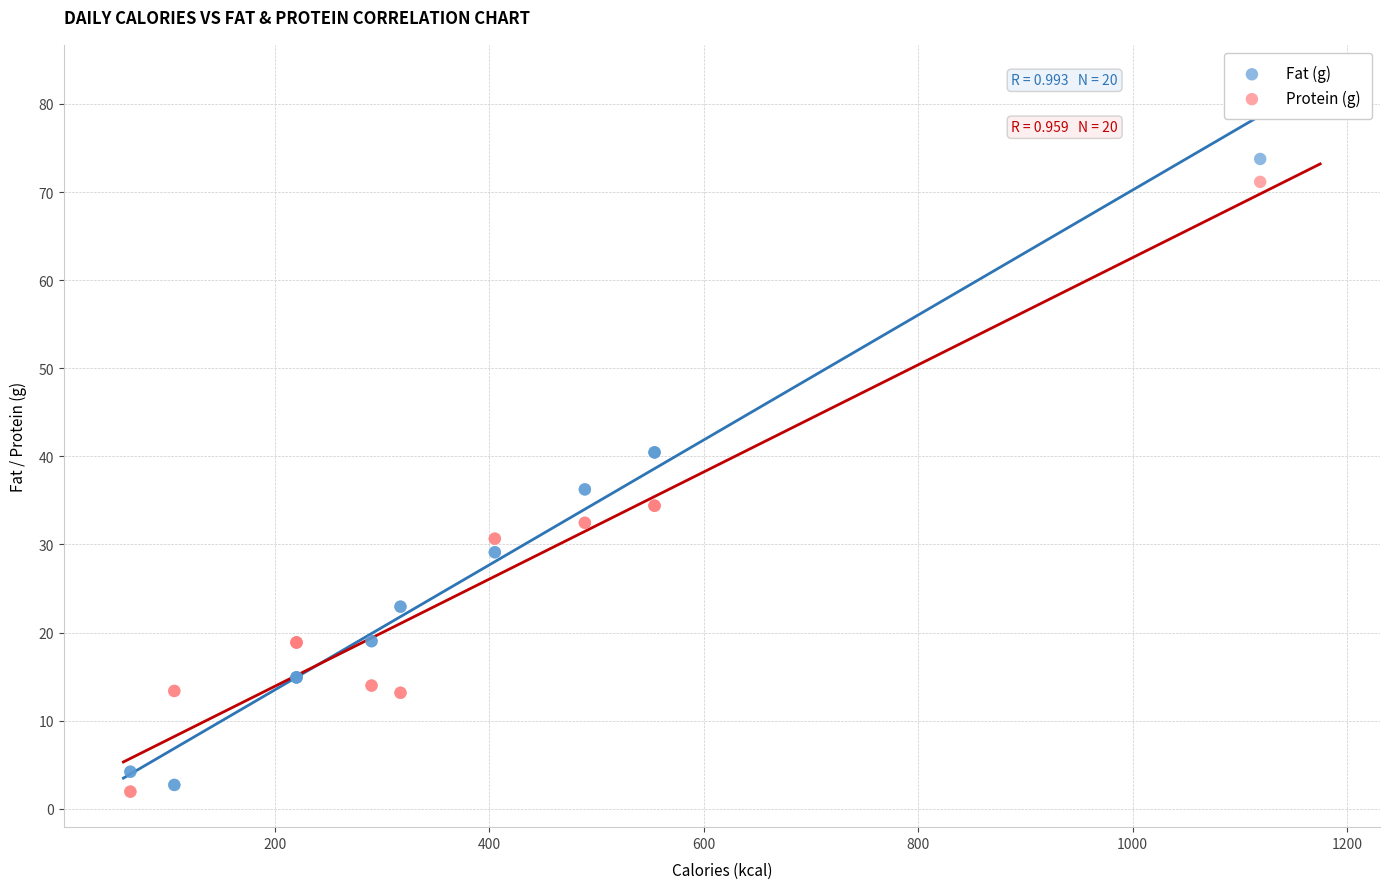

Which series has the largest Y range (max minus min)?

Fat (g)